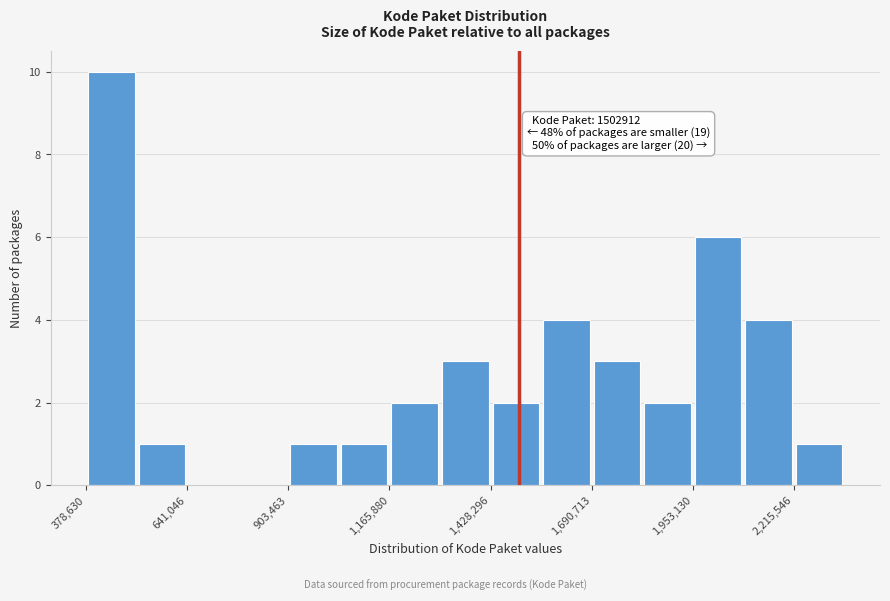

Around what value on the x-axis is the tallest bar? Give the approximate position of its centre, as read against the axis.

450000